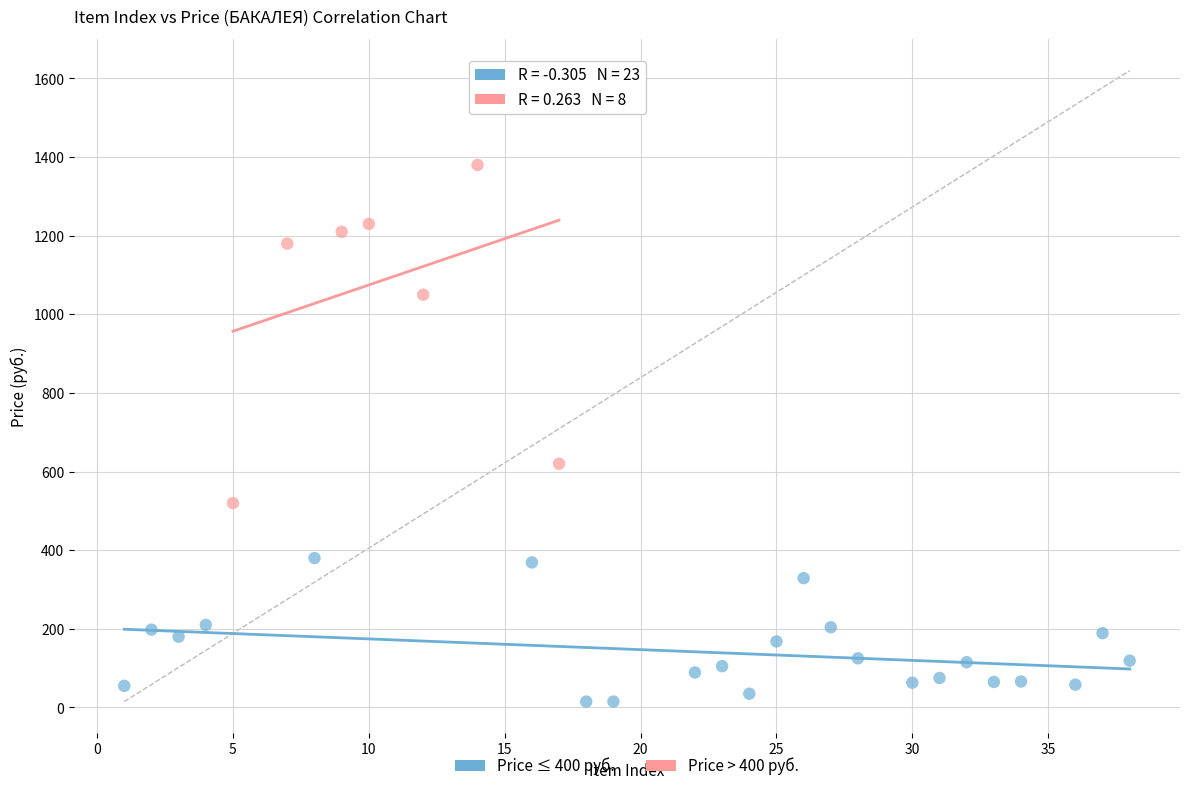

Which series reaches the maximum Y coordinate?

Price > 400 руб.